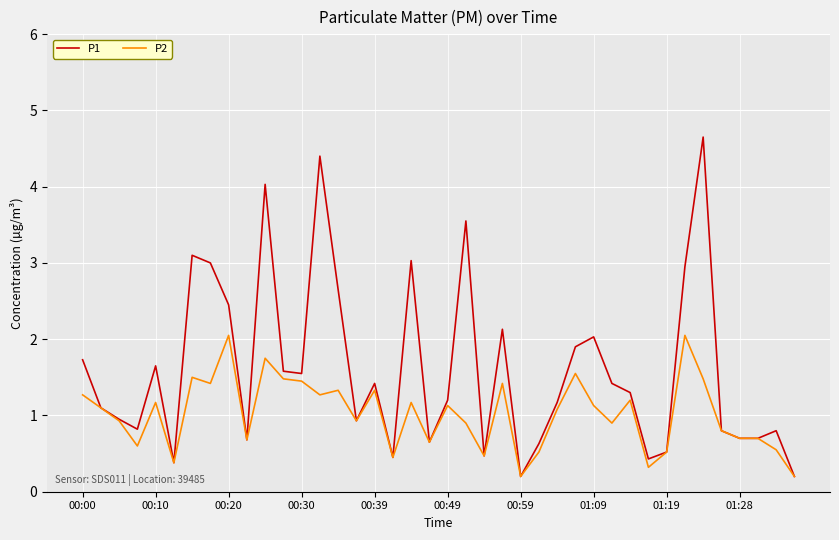

What is the average value of the P1 series?

1.6